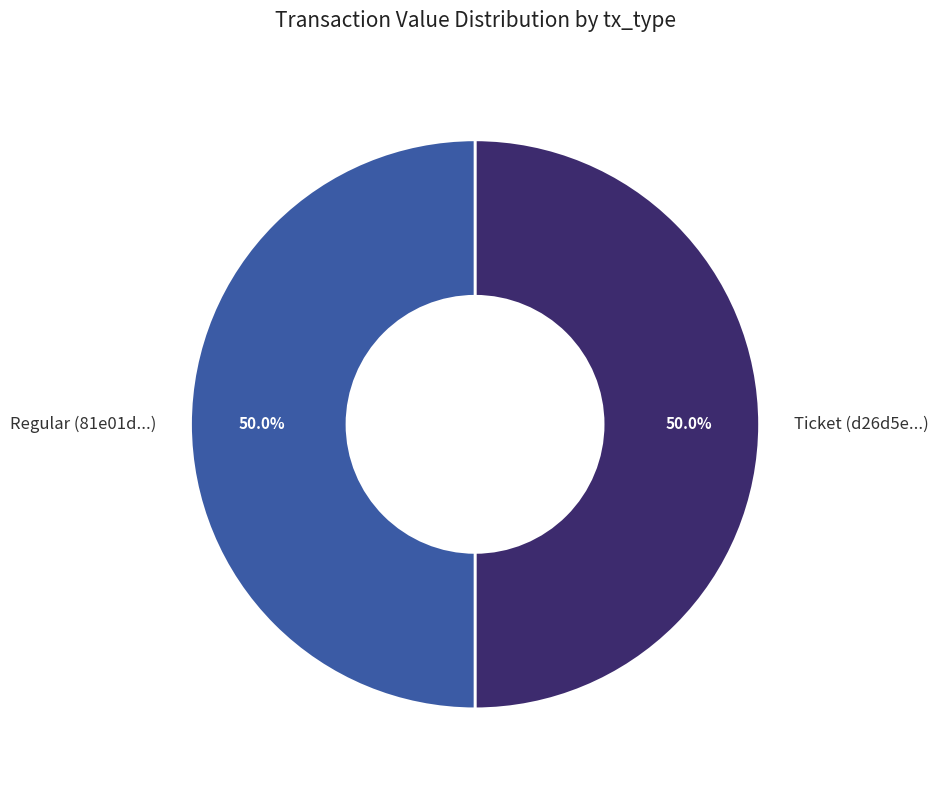

How many segments does this pie chart have?

2